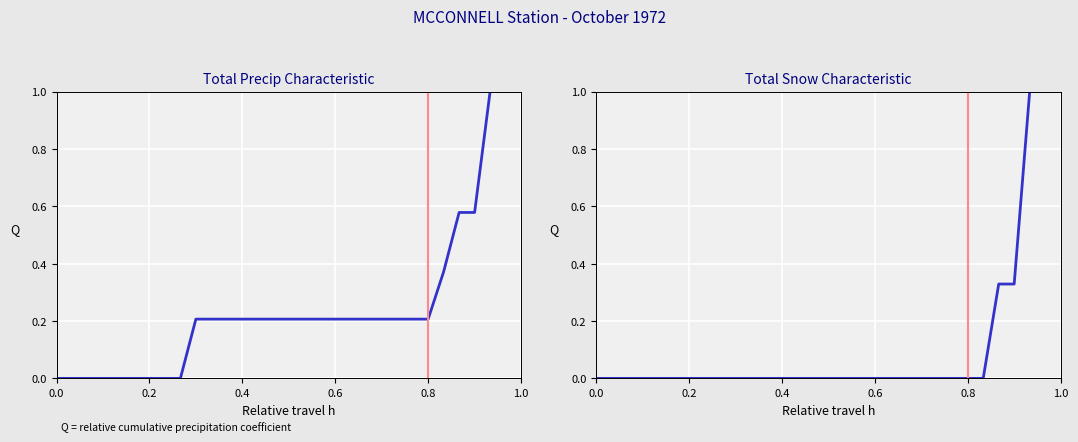

Does the chart display data point markers on the line(s)?

No